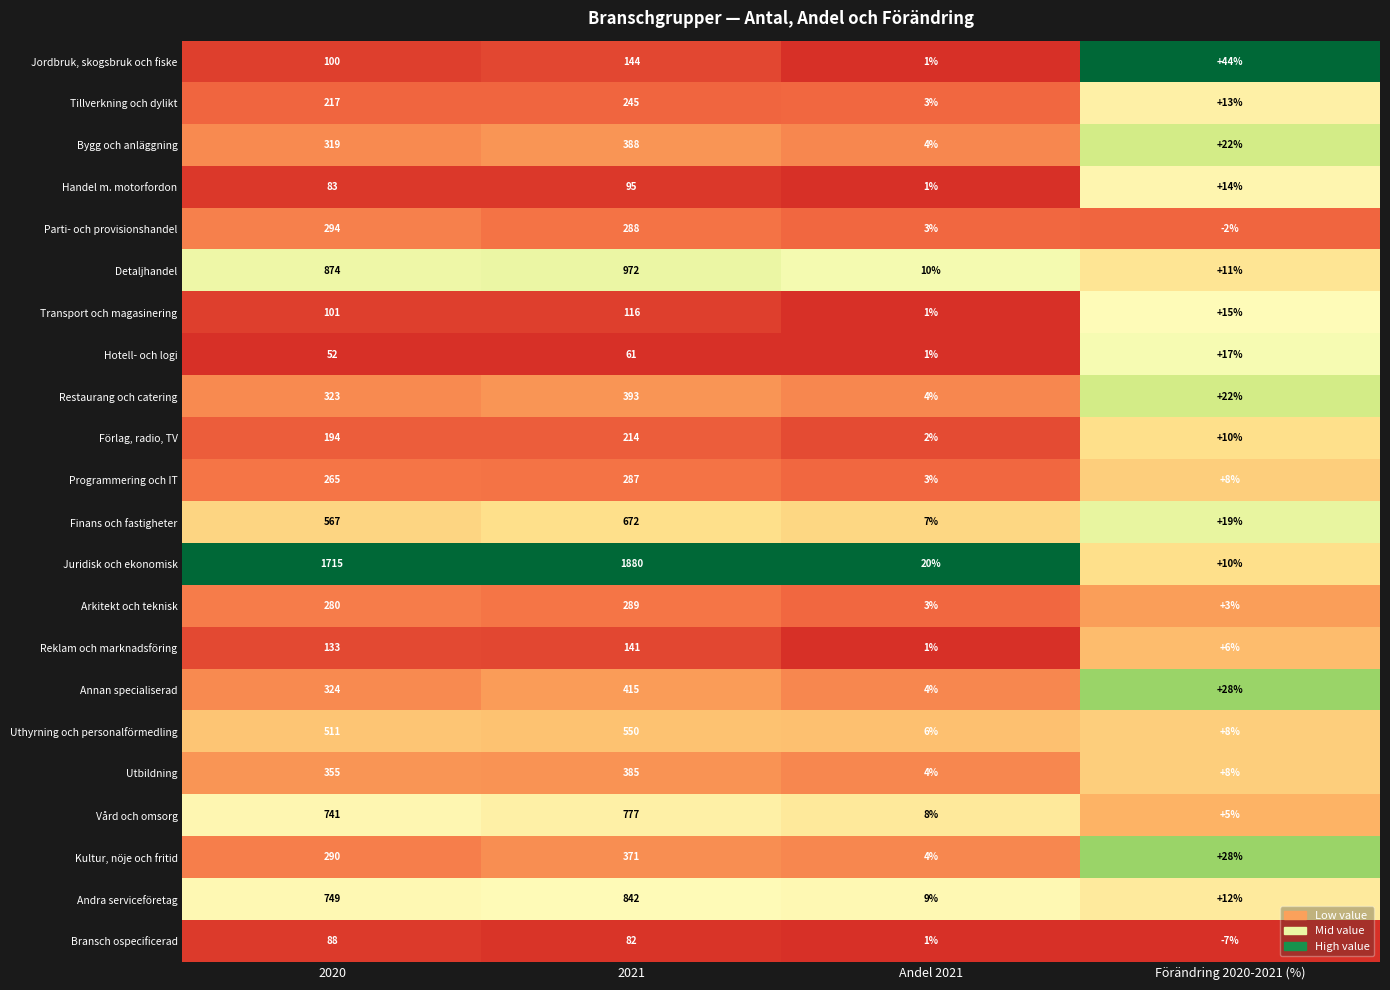

What is the total value across all series at 2021?

9607